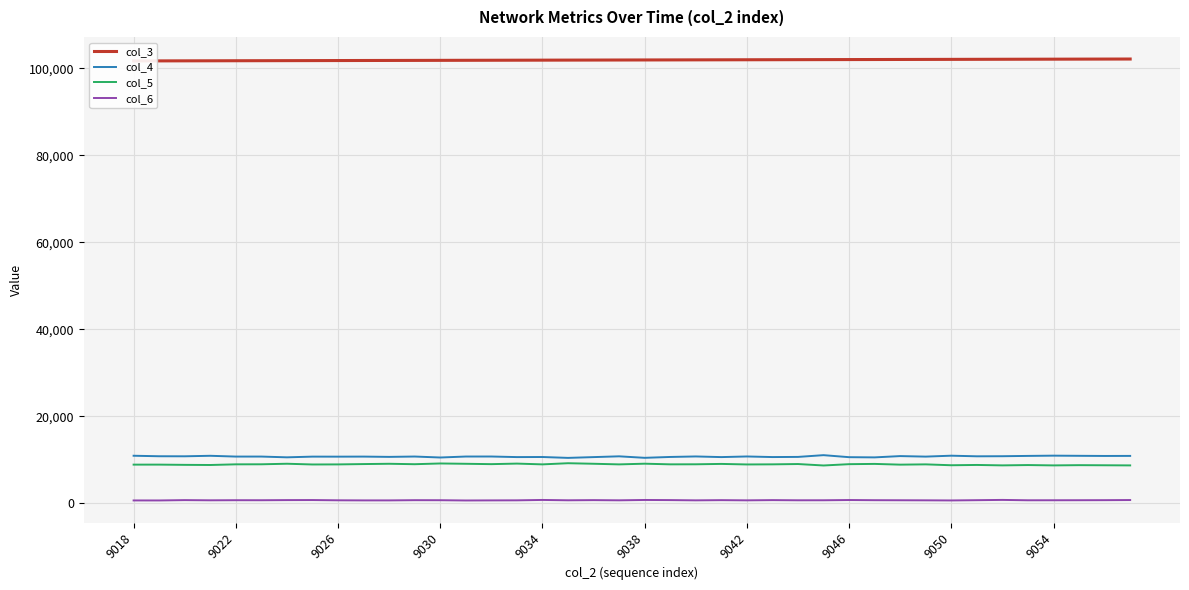

What are all the series names shown in the legend?

col_3, col_4, col_5, col_6